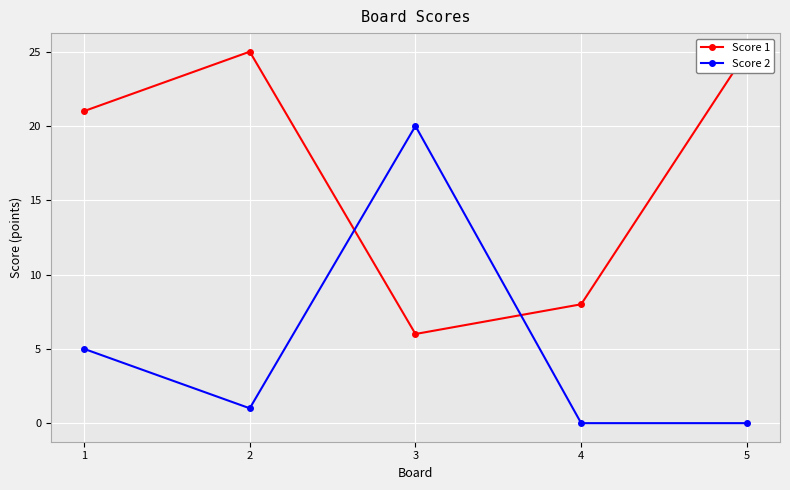

Is the value of Score 1 at 1 greater than the value of Score 2 at 3?

Yes